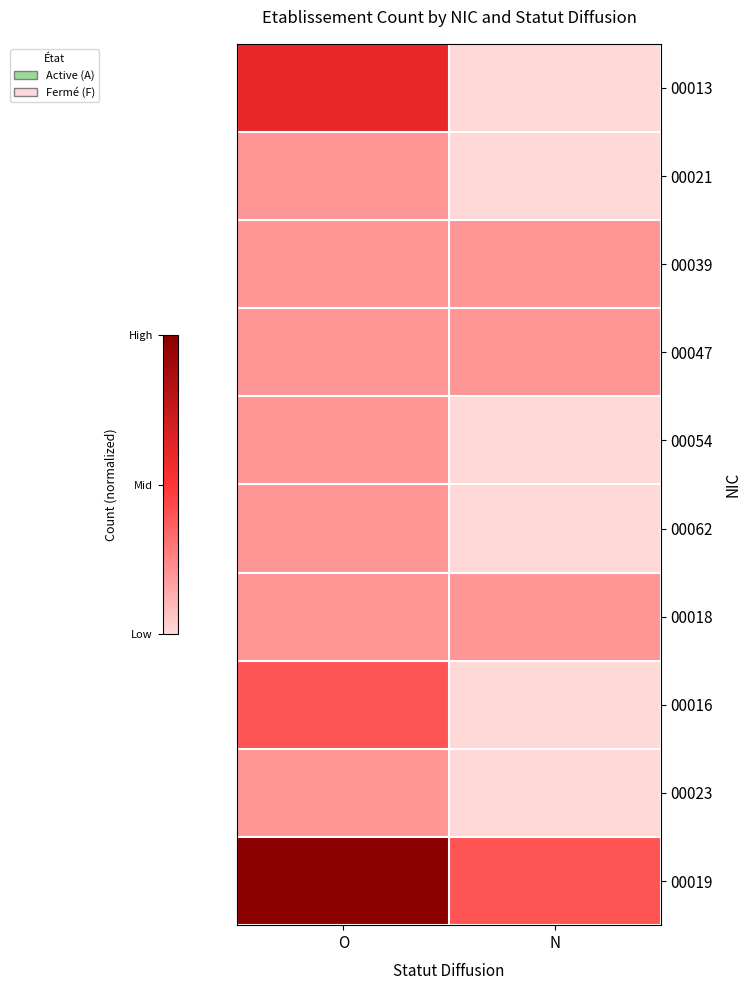

Reading right to left, extract all data points from this chart.

00013: N=0.0	O=0.6
00021: N=0.0	O=0.2
00039: N=0.2	O=0.2
00047: N=0.2	O=0.2
00054: N=0.0	O=0.2
00062: N=0.0	O=0.2
00018: N=0.2	O=0.2
00016: N=0.0	O=0.4
00023: N=0.0	O=0.2
00019: N=0.4	O=1.0